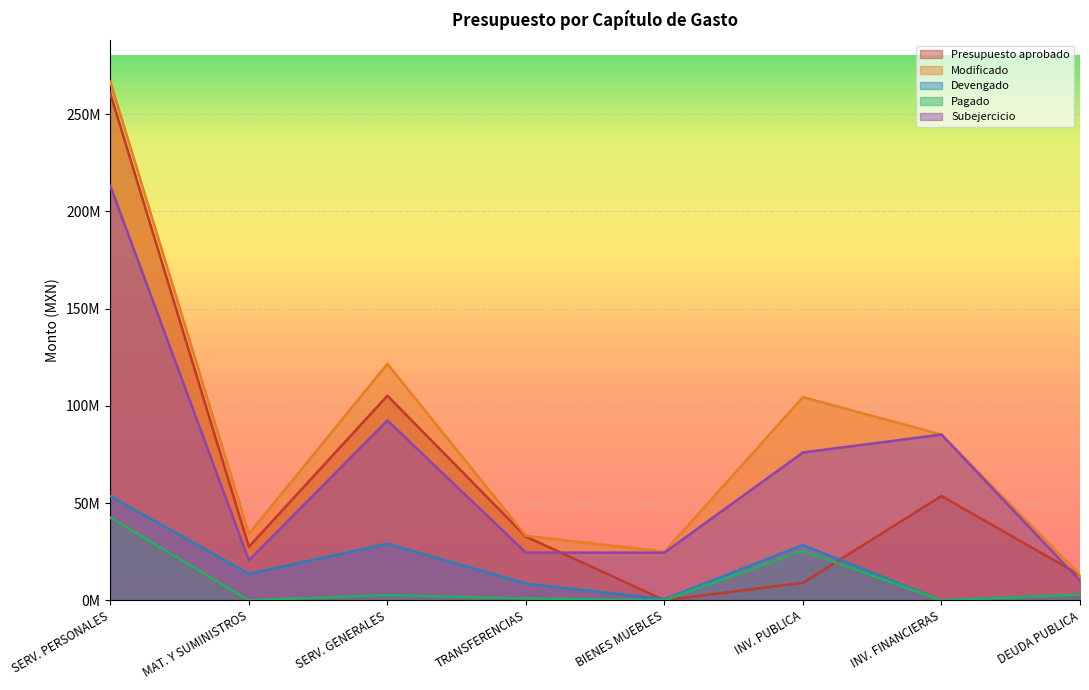

Which has a higher value, BIENES MUEBLES or INV. PUBLICA?

INV. PUBLICA